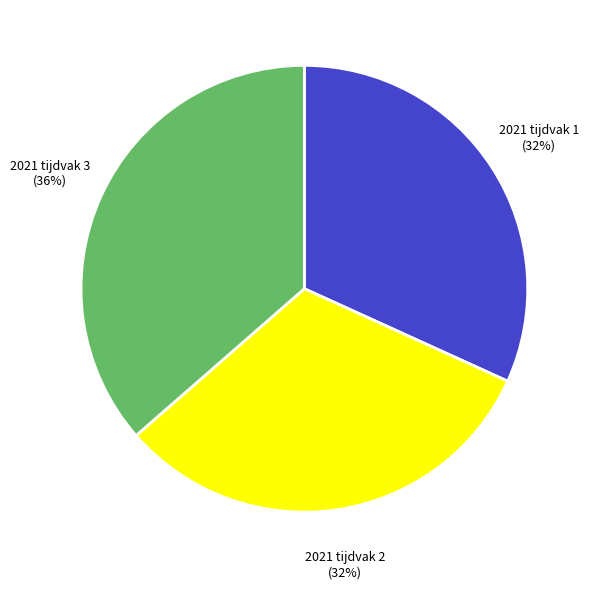

To the nearest percent, what is the average slice percentage?

33%